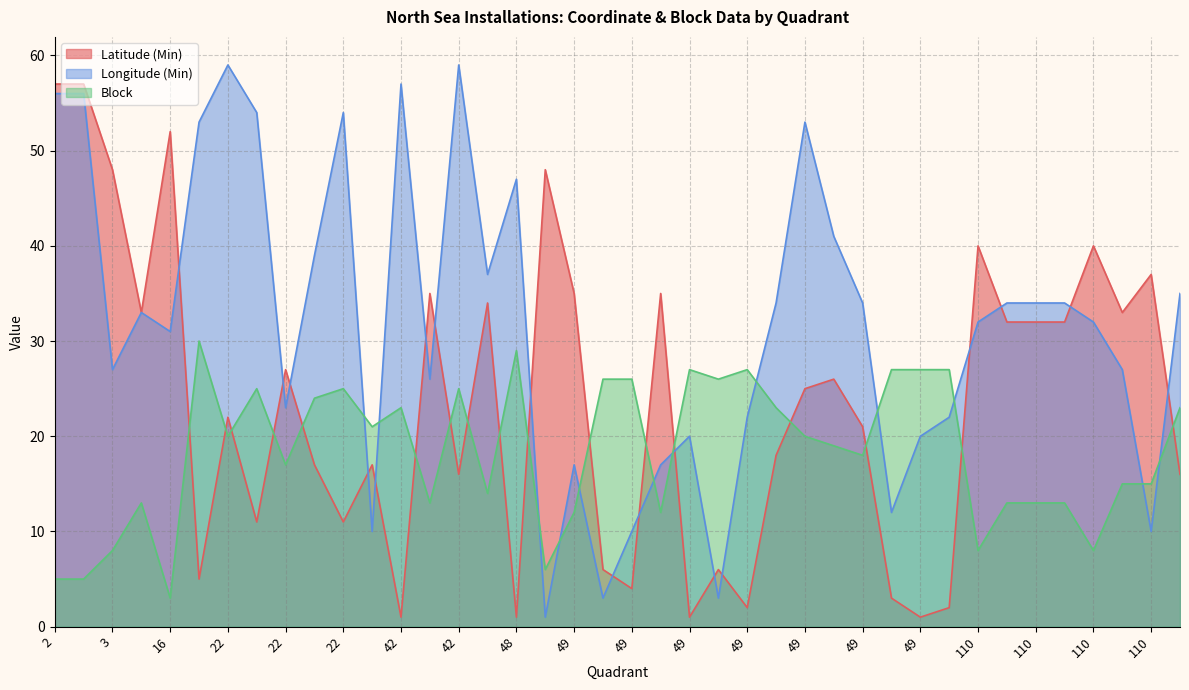

What is the difference between the Longitude (Min) values at 110 and 49?

12